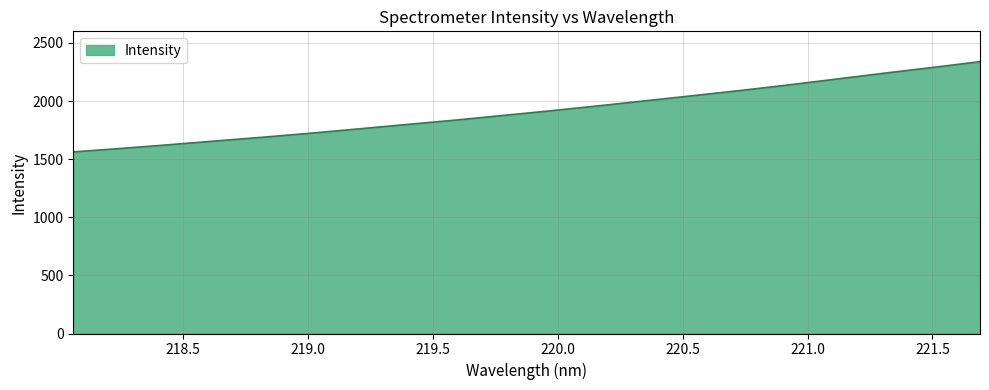

What is the difference between the maximum and minimum values?

776.5